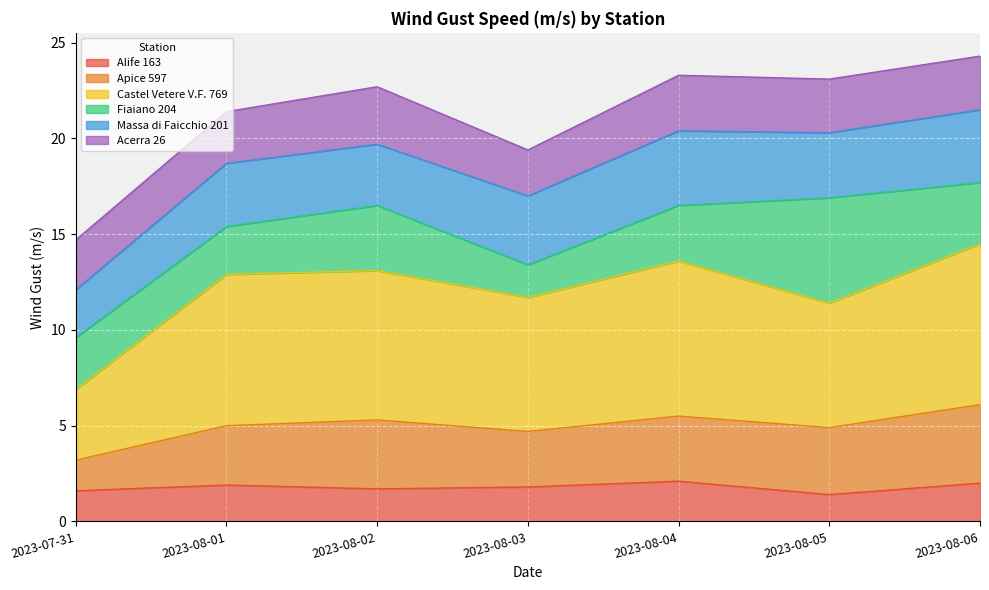

What is the total value across all series at 2023-08-03?

19.4